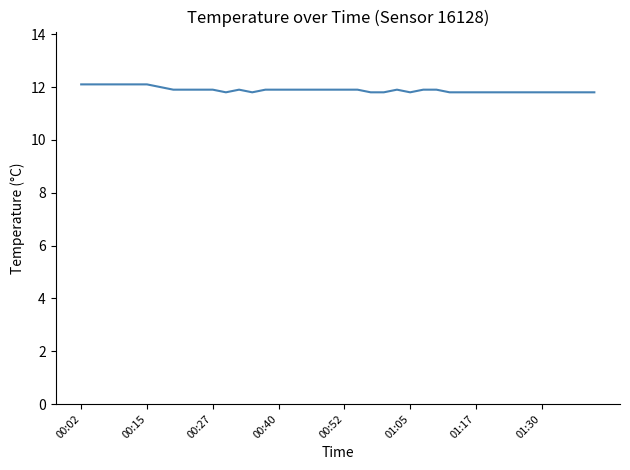

What is the greatest value displayed?

12.1